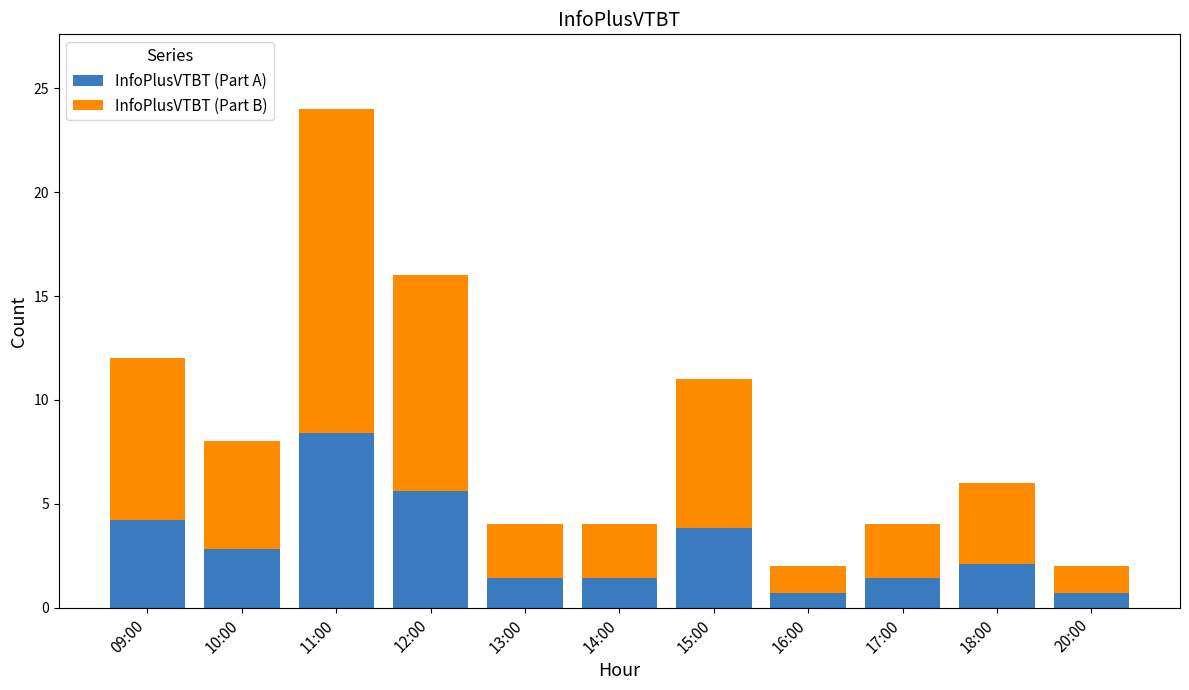

What is the minimum value for InfoPlusVTBT (Part A)?

0.7